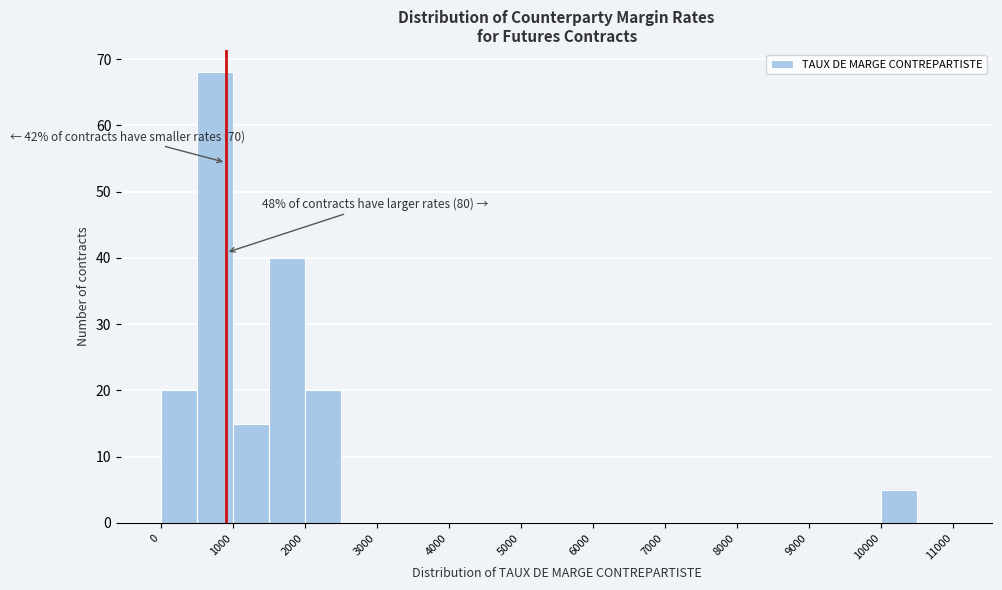

Which range on the x-axis has the tallest bar?

500 to 1000